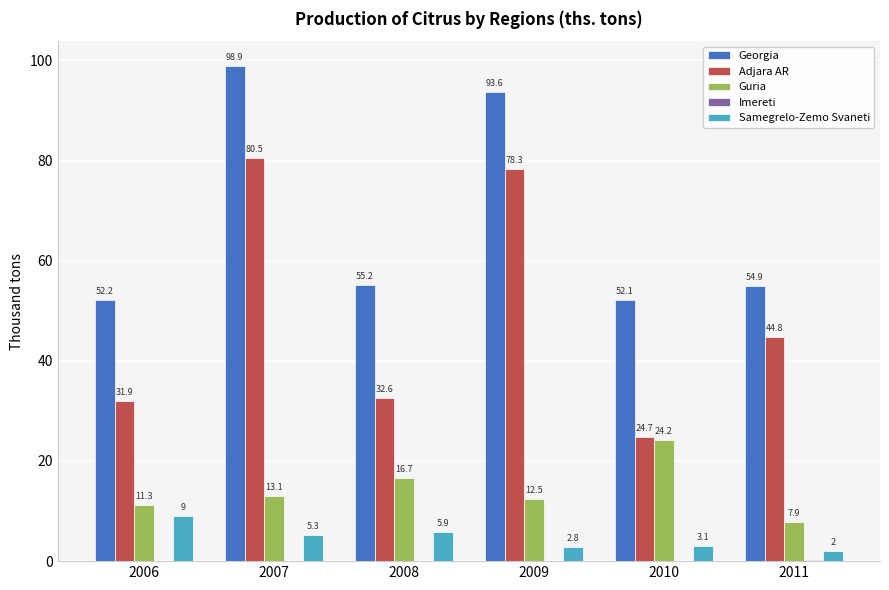

What is the maximum value shown in the chart?

98.9